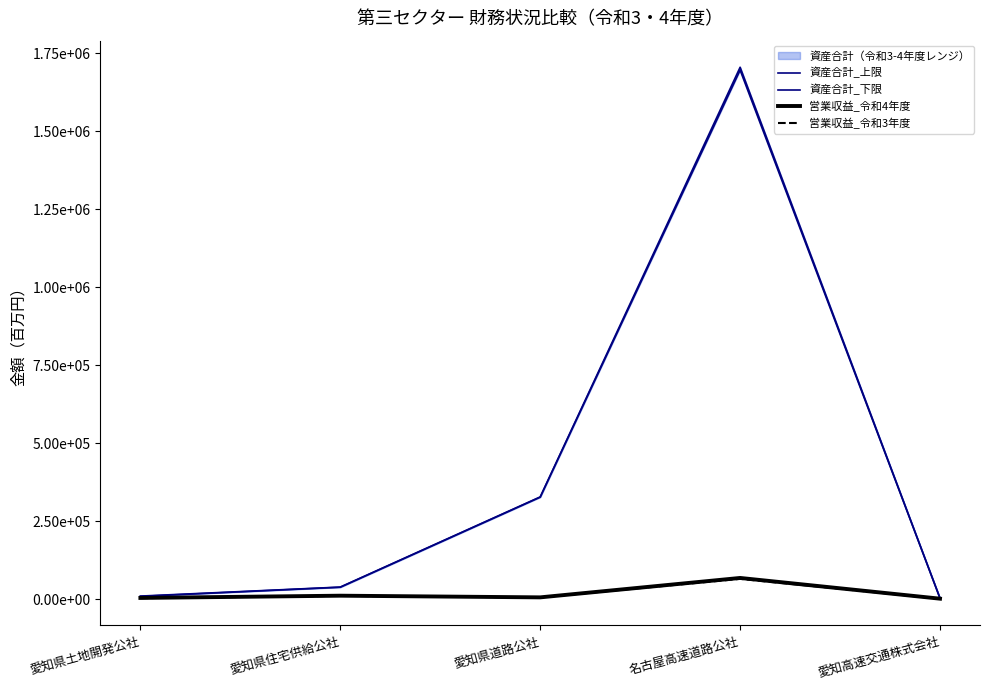

What is the difference between the maximum and minimum values in the 資産合計_上限 series?

1701874